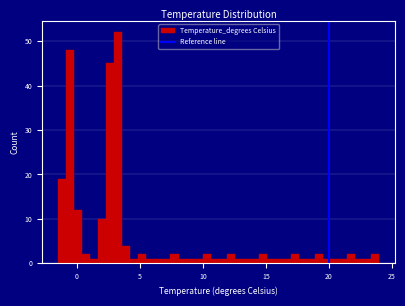

Around what value on the x-axis is the tallest bar? Give the approximate position of its centre, as read against the axis.

3.5